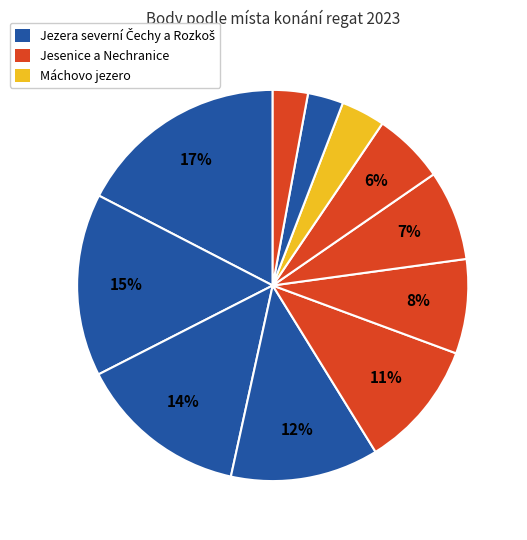

How many segments does this pie chart have?

11